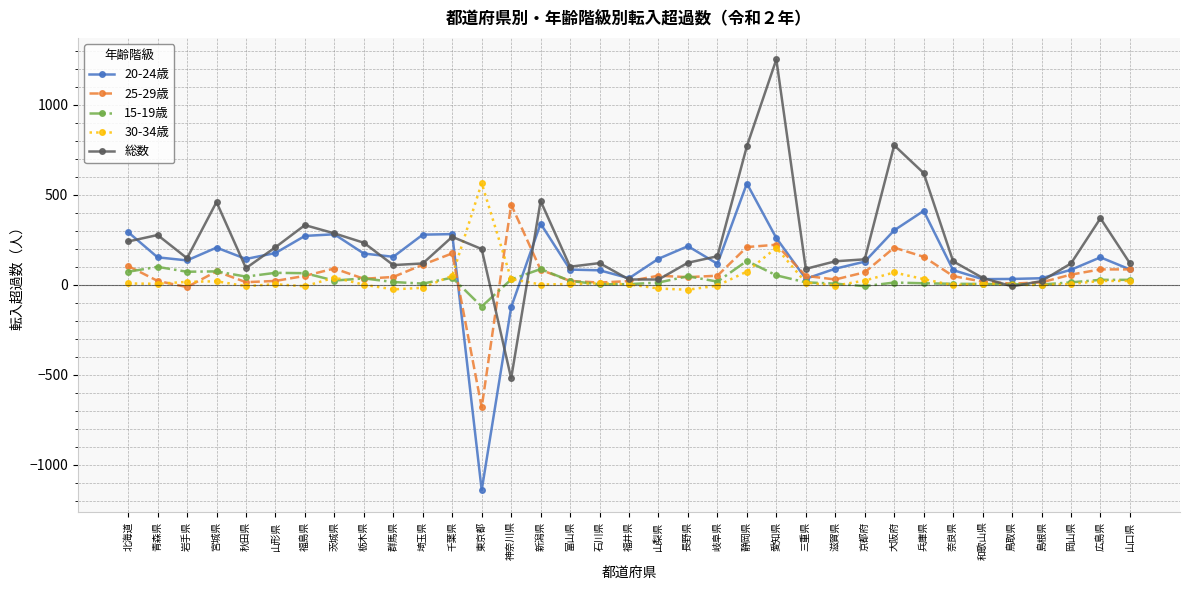

Between 神奈川県 and 広島県, which series saw the biggest shift?

総数